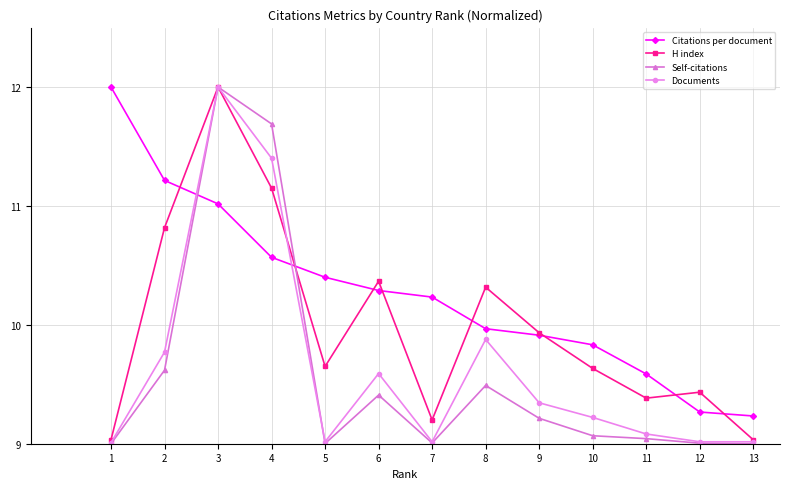

After their last crossing, which series has the higher values: Citations per document or H index?

Citations per document